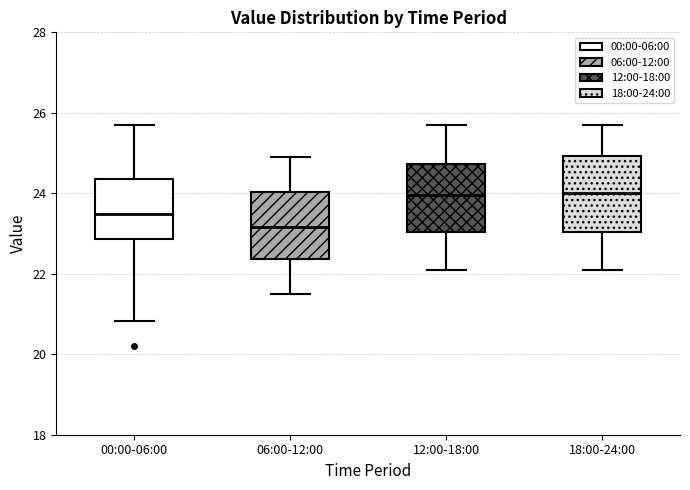

Reading left to right, read every box against the y-axis: the position of its median line, the range the box covers, and the ends of its whiskers. The values are not printed on the chart, so give them approximately, as read against the axis.

00:00-06:00: median 23.4, box 22.8 to 24.4, whiskers 20.8 to 25.8
06:00-12:00: median 23.2, box 22.4 to 24.0, whiskers 21.6 to 25.0
12:00-18:00: median 24.0, box 23.0 to 24.8, whiskers 22.2 to 25.8
18:00-24:00: median 24.0, box 23.0 to 25.0, whiskers 22.2 to 25.8